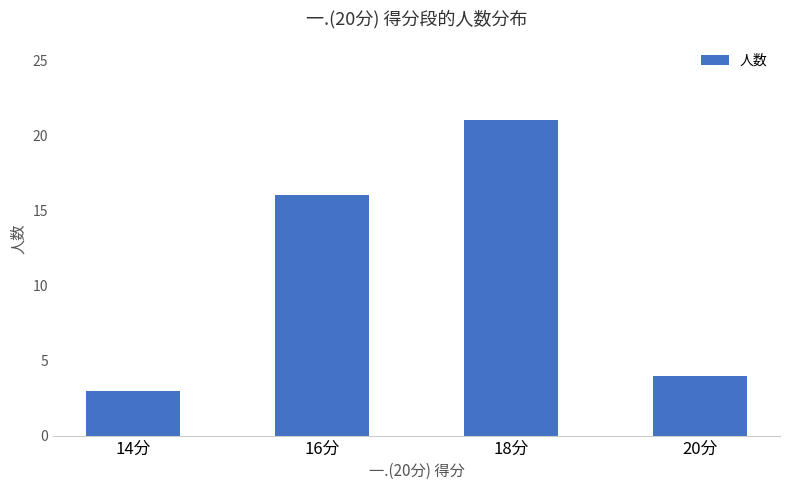

What is the average value?

11